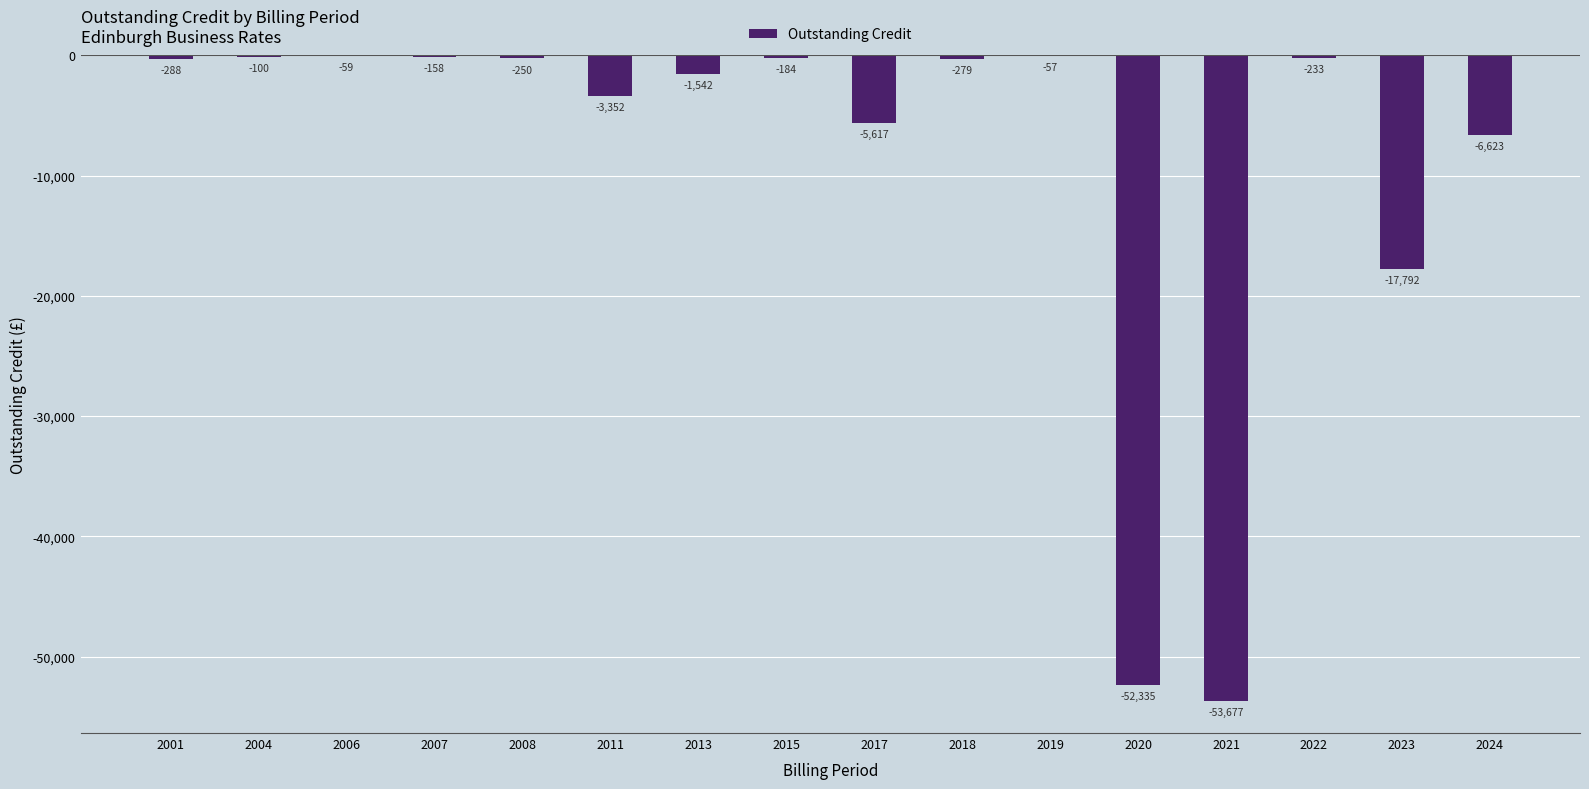

At which label is the value closest to -26867?

2023